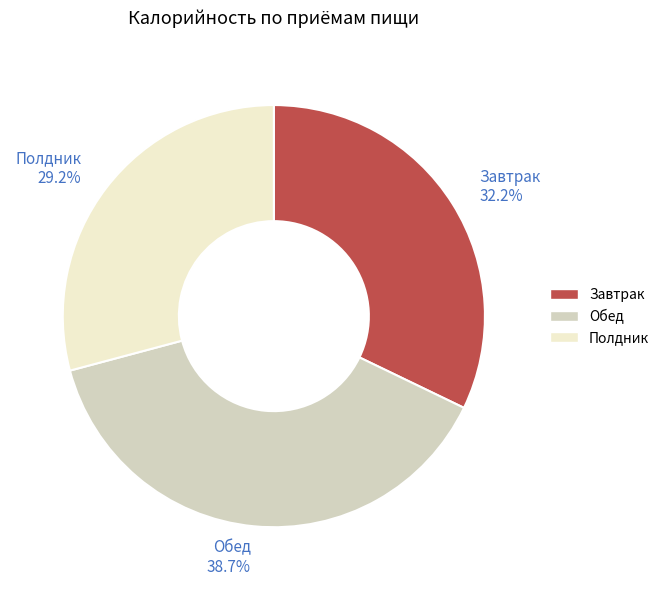

Which category has the biggest portion of the pie?

Обед